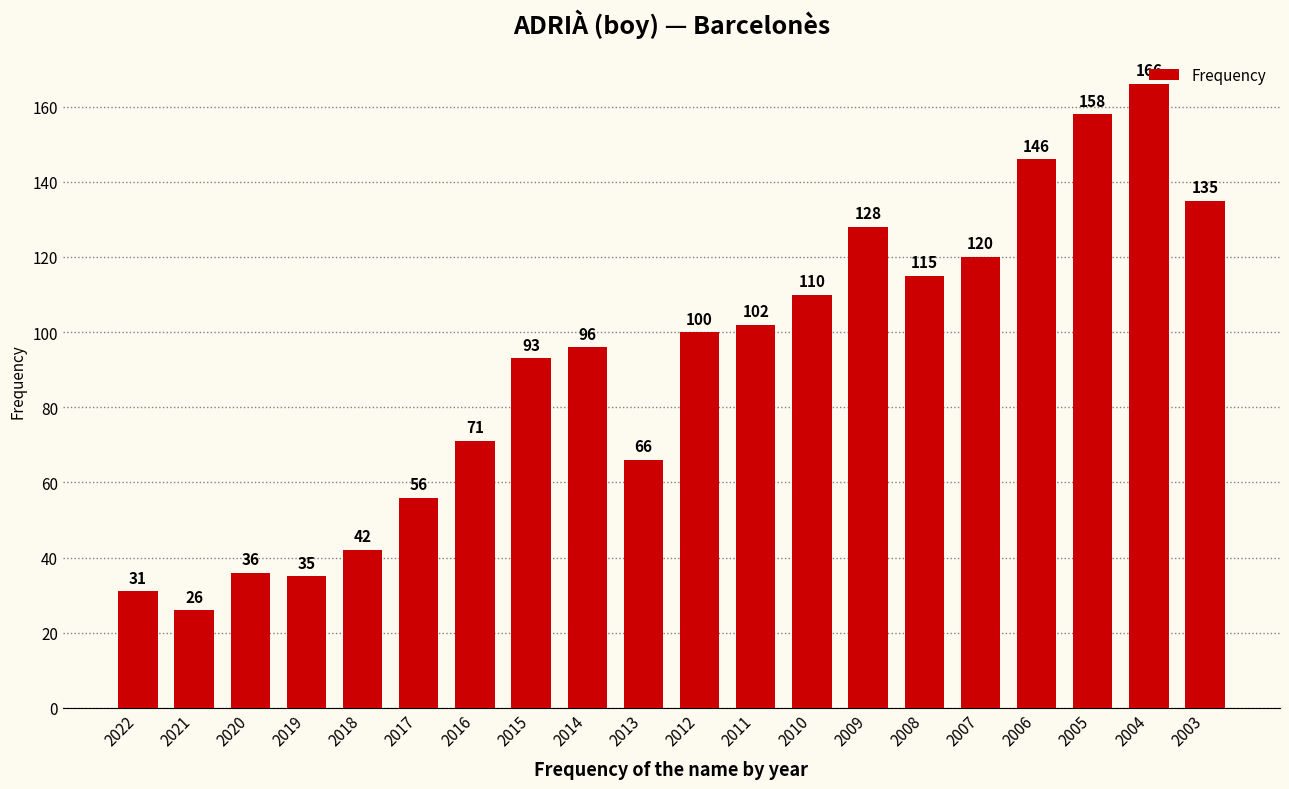

Count the number of categories in the chart.

20